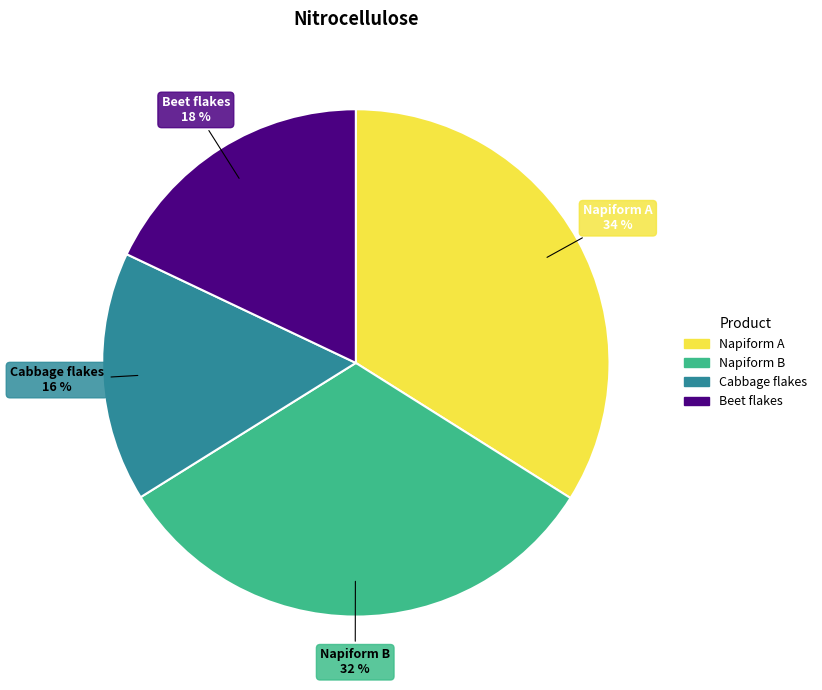

To the nearest percent, what is the average slice percentage?

25%